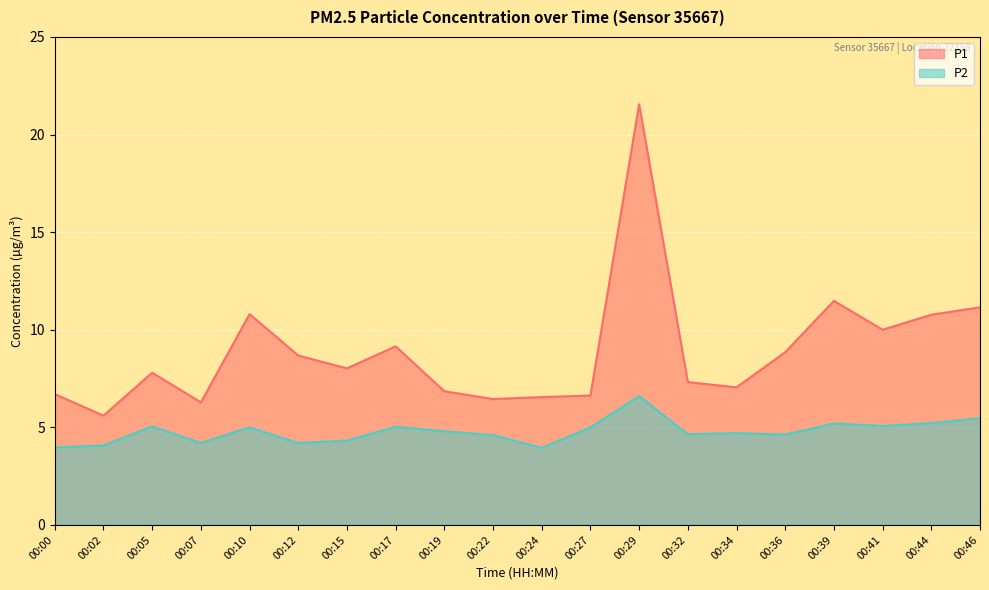

What is the difference between the P2 values at 00:34 and 00:24?

0.8